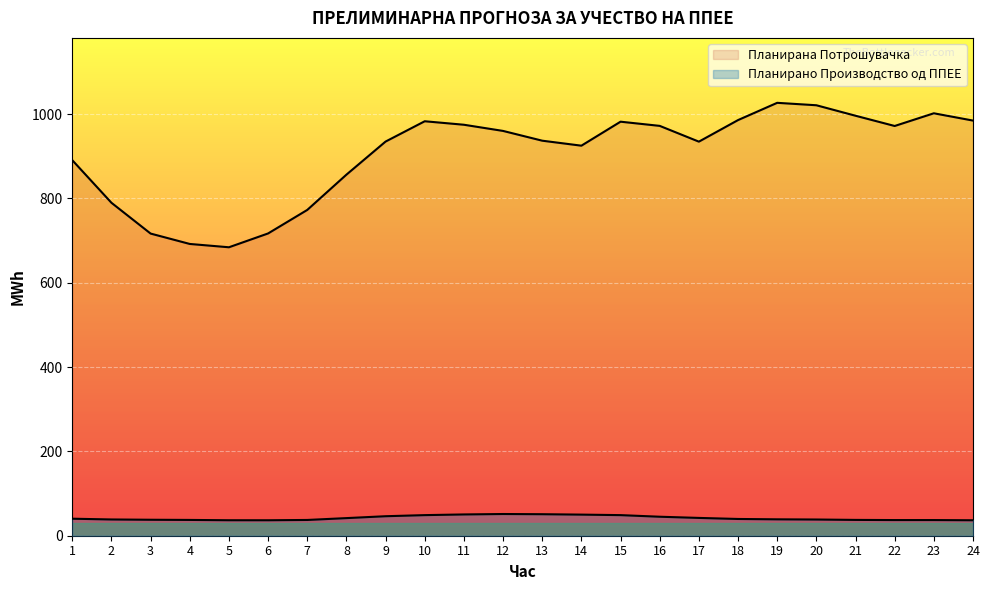

What is the total value across all series at 11?

1025.0